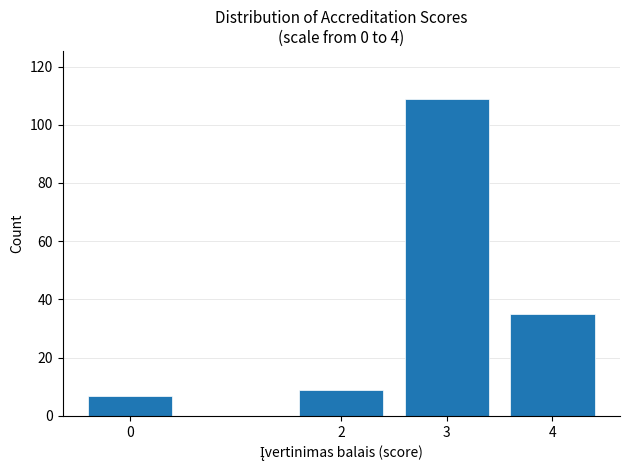

Reading left to right, what are all the values shown in this chart?

0=7	2=9	3=109	4=35